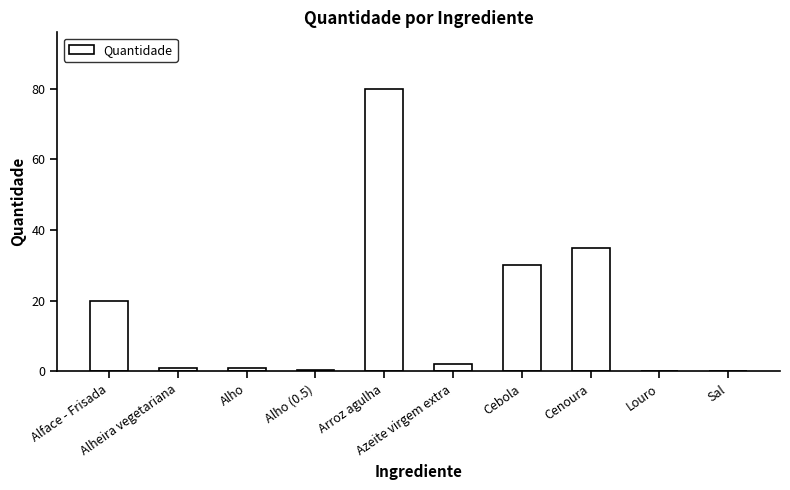

At which label is the value closest to 40?

Cenoura